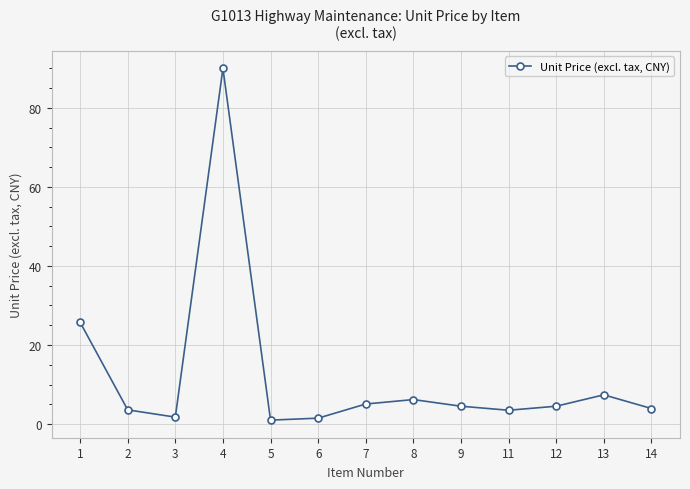

Where is the data nearest to the value 45?

1